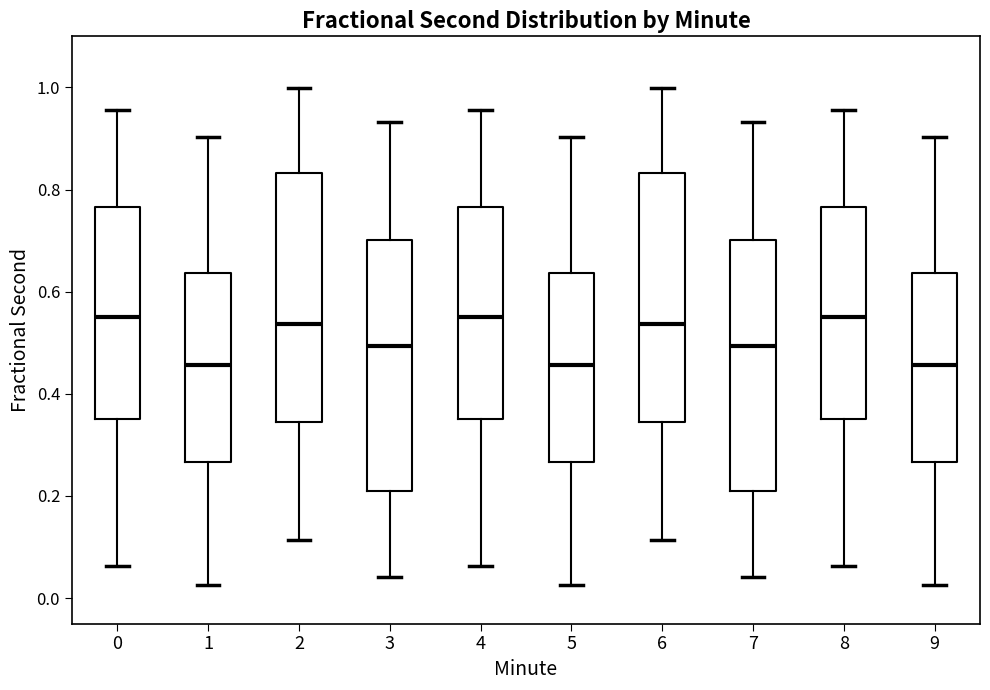

Reading left to right, read every box against the y-axis: the position of its median line, the range the box covers, and the ends of its whiskers. The values are not printed on the chart, so give them approximately, as read against the axis.

0: median 0.56, box 0.36 to 0.76, whiskers 0.06 to 0.96
1: median 0.46, box 0.26 to 0.64, whiskers 0.02 to 0.90
2: median 0.54, box 0.34 to 0.84, whiskers 0.12 to 1.00
3: median 0.50, box 0.20 to 0.70, whiskers 0.04 to 0.94
4: median 0.56, box 0.36 to 0.76, whiskers 0.06 to 0.96
5: median 0.46, box 0.26 to 0.64, whiskers 0.02 to 0.90
6: median 0.54, box 0.34 to 0.84, whiskers 0.12 to 1.00
7: median 0.50, box 0.20 to 0.70, whiskers 0.04 to 0.94
8: median 0.56, box 0.36 to 0.76, whiskers 0.06 to 0.96
9: median 0.46, box 0.26 to 0.64, whiskers 0.02 to 0.90